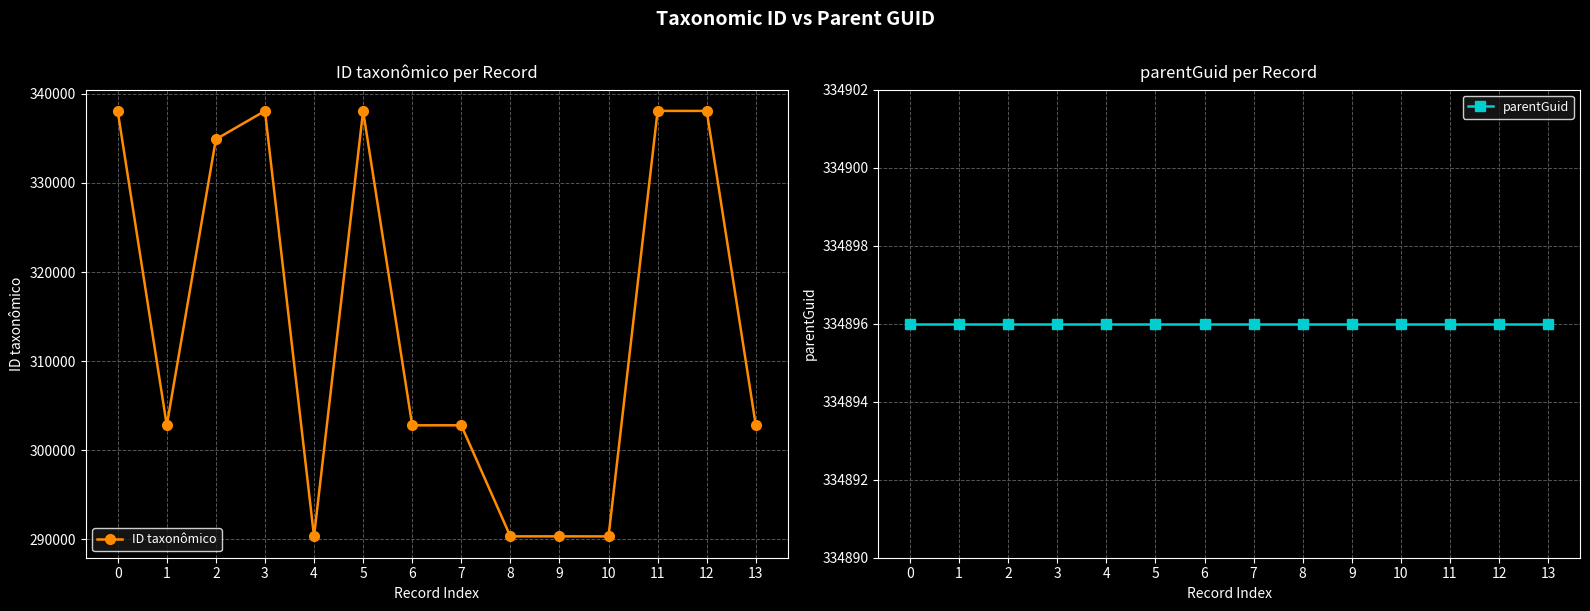

What is the sum of the parentGuid values at 10 and 11?

669792